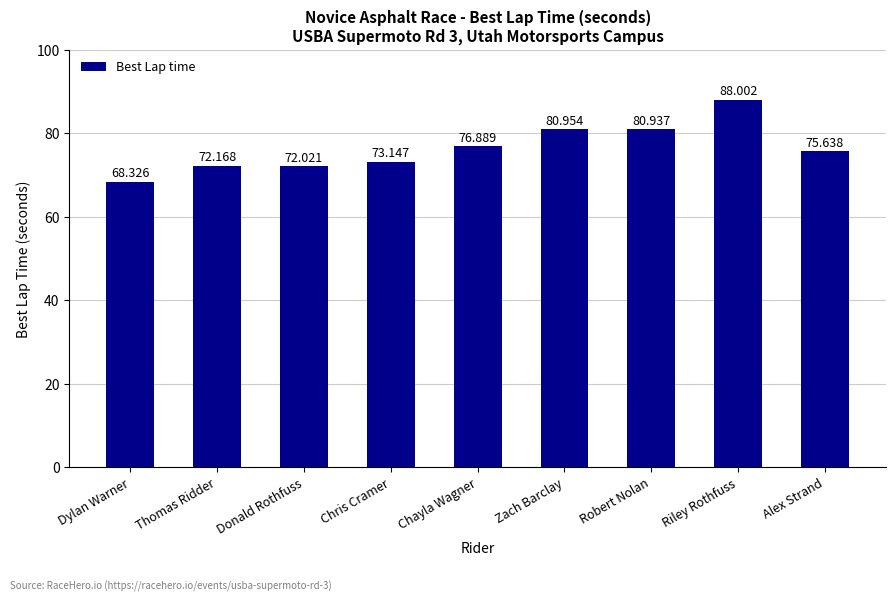

What is the change in value from Donald Rothfuss to Riley Rothfuss?

+16.0